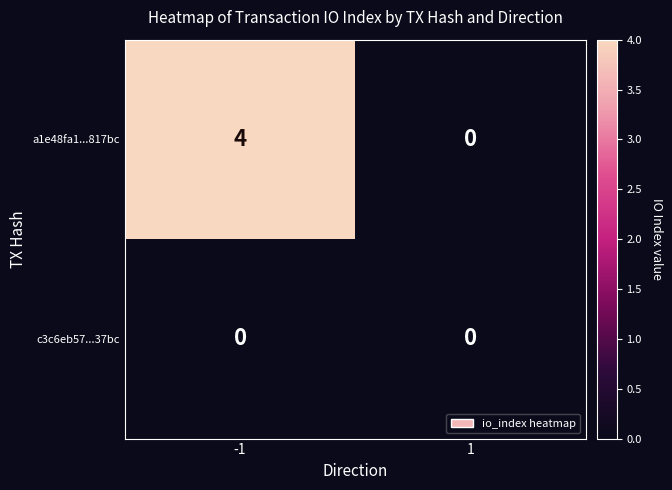

How many positive values does the a1e48fa1...817bc series have?

1